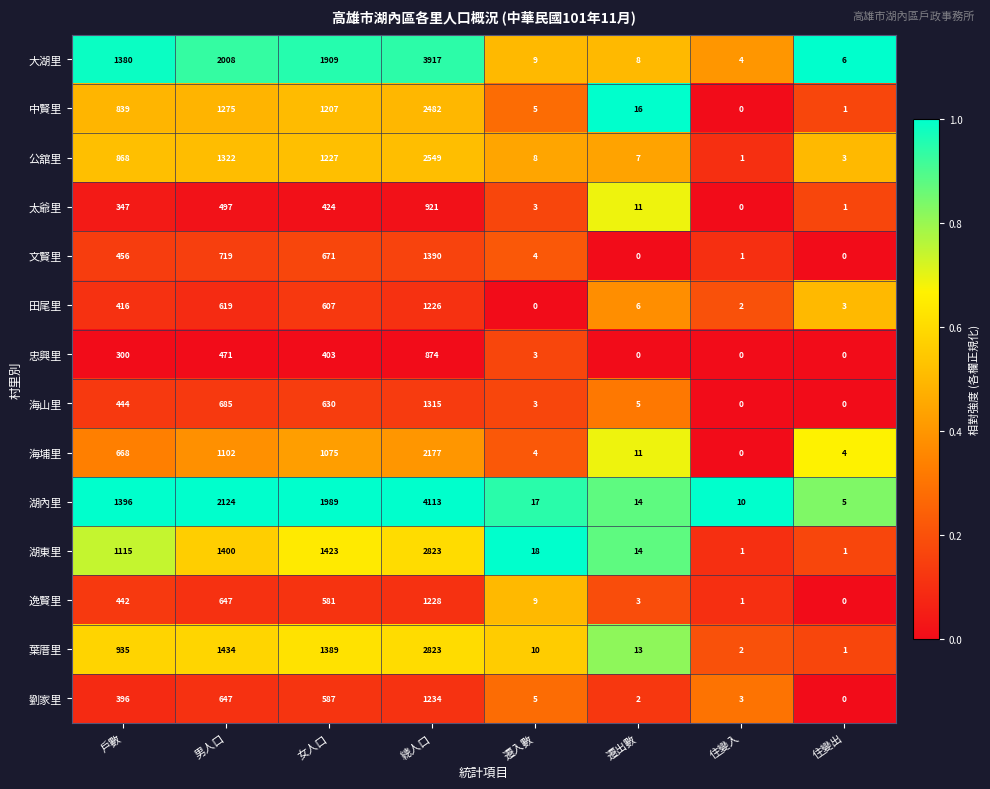

Read the 湖內里 value at 住變出.

5